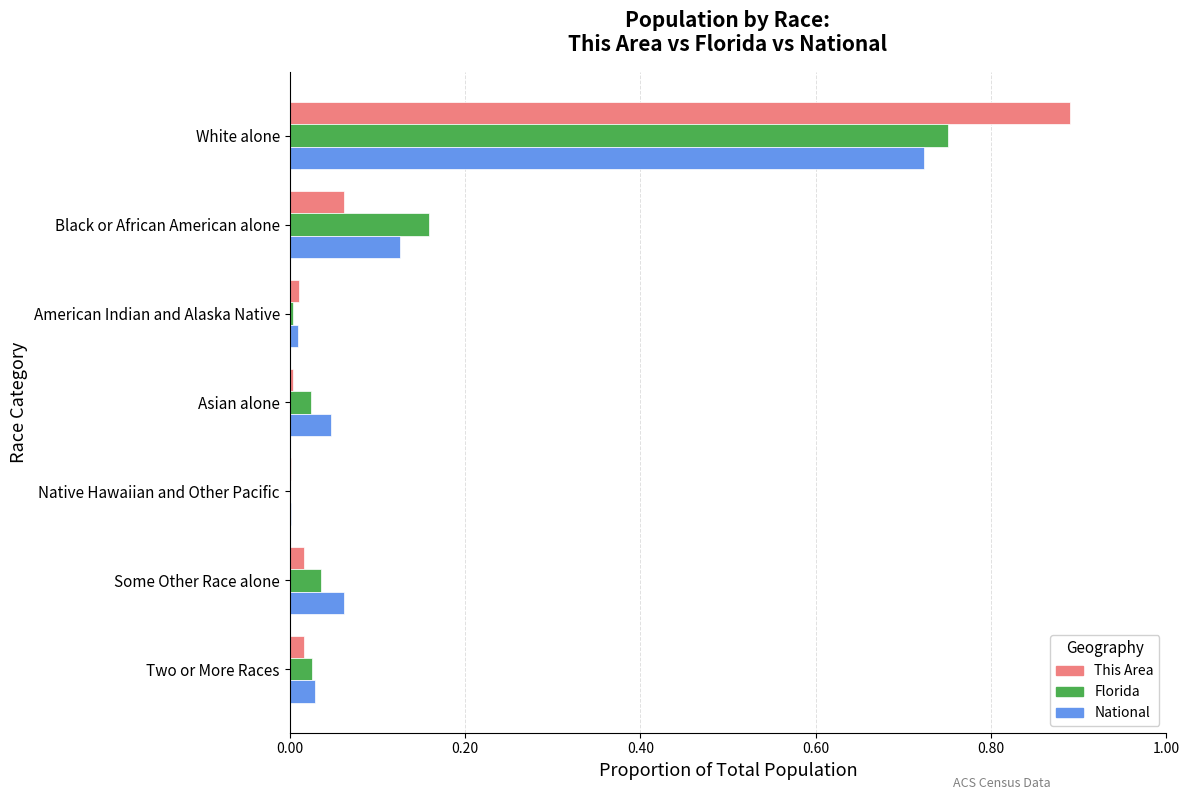

The value of This Area at Black or African American alone is 0.0. True or false?

False